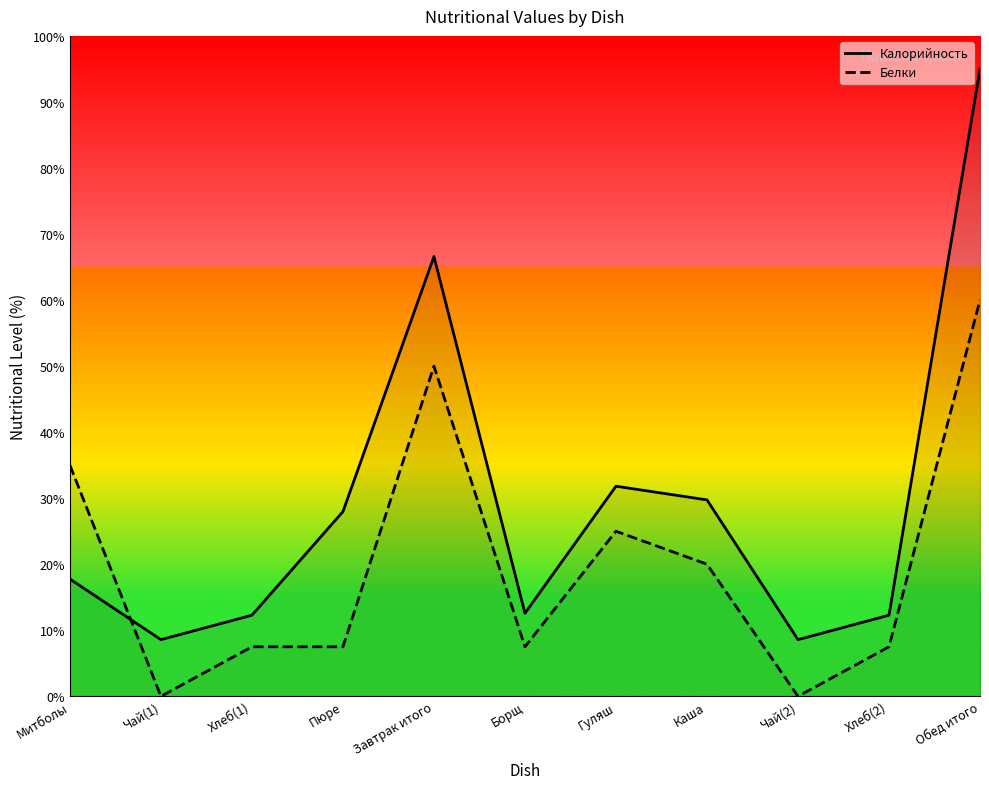

What position from the left is Пюре?

4